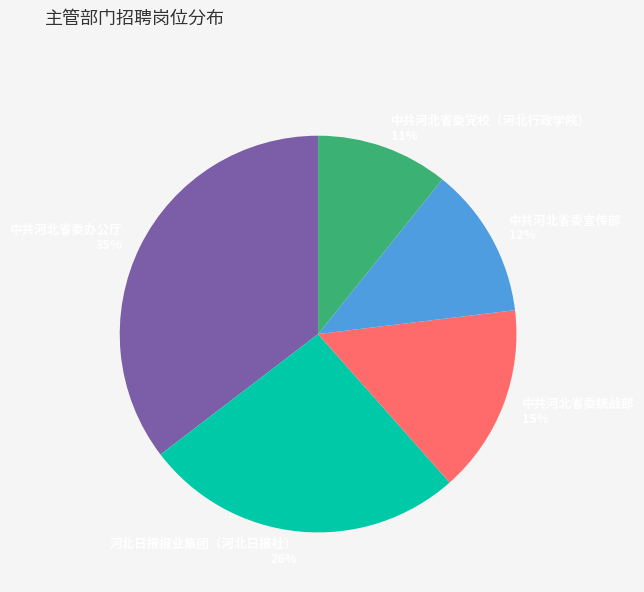

Does any single category account for the majority?

No